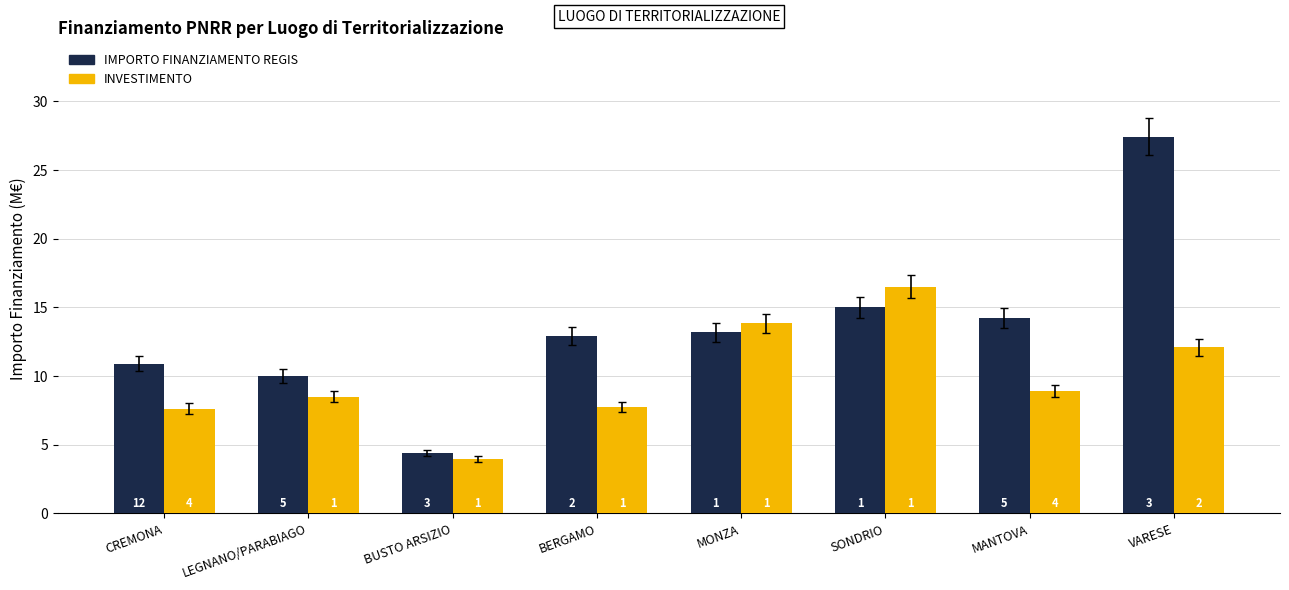

True or false: INVESTIMENTO has a value of 7.7 at BERGAMO.

True